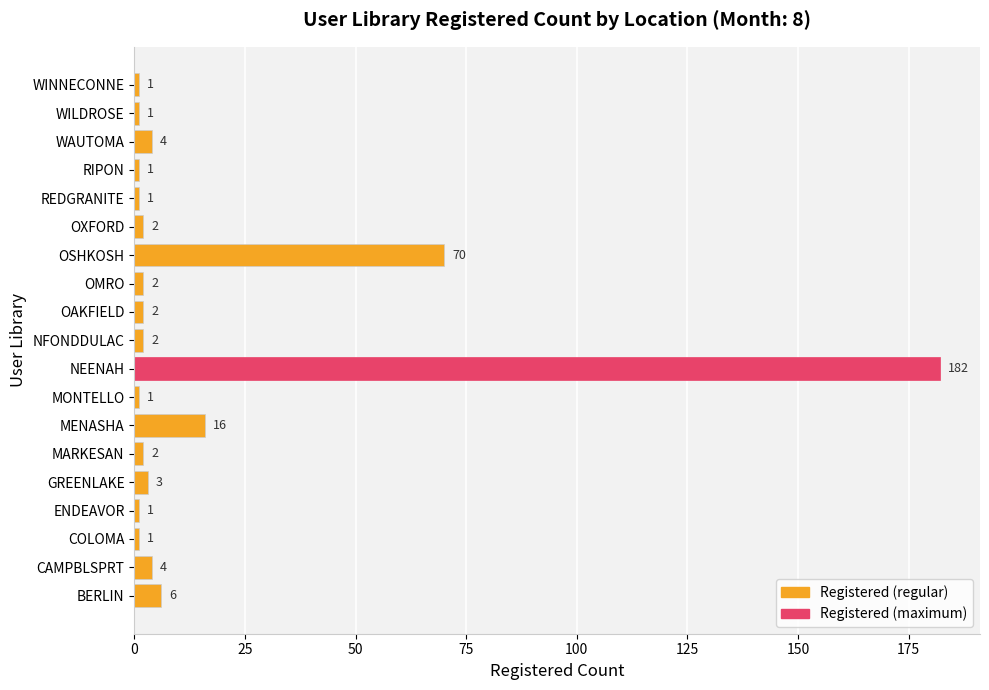

Is it true that the value at NFONDDULAC is 2?

True